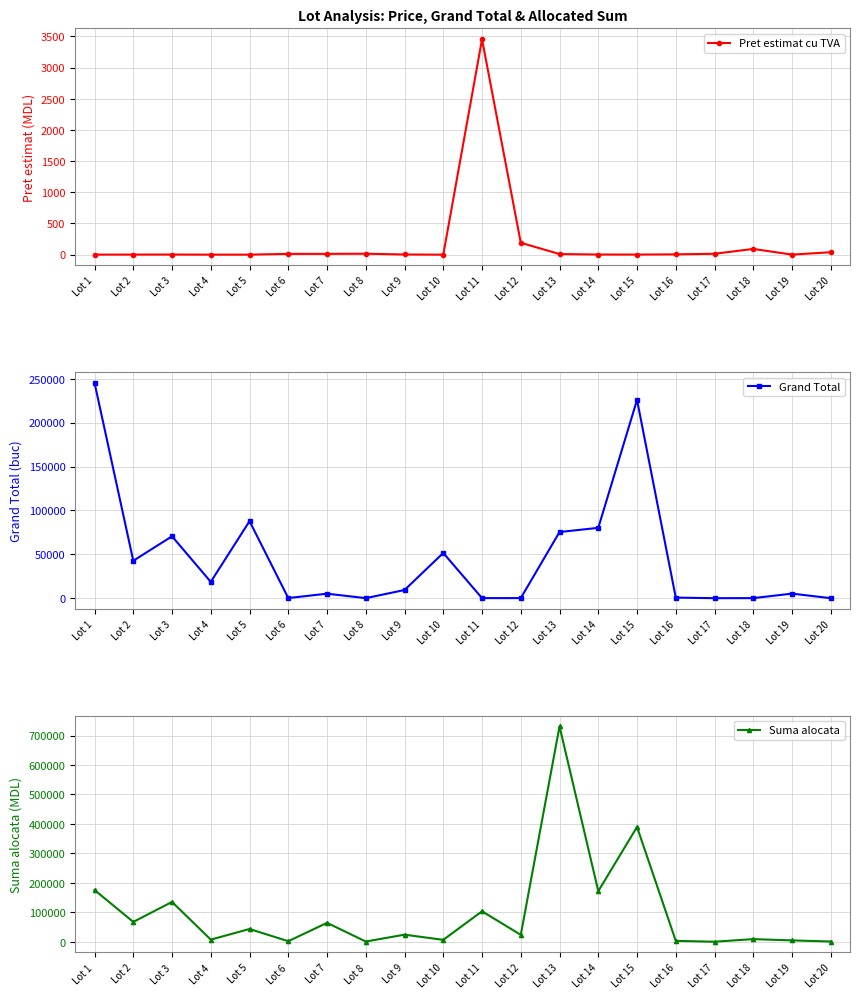

Reading left to right, what are all the values shown in this chart?

Pret estimat cu TVA: Lot 1=0.7	Lot 2=1.6	Lot 3=1.9	Lot 4=0.4	Lot 5=0.5	Lot 6=12.5	Lot 7=12.5	Lot 8=15.0	Lot 9=2.6	Lot 10=0.1	Lot 11=3455.0	Lot 12=190.7	Lot 13=9.7	Lot 14=2.1	Lot 15=1.7	Lot 16=4.8	Lot 17=14.1	Lot 18=91.8	Lot 19=0.9	Lot 20=38.8
Grand Total: Lot 1=245400.0	Lot 2=42654.0	Lot 3=70550.0	Lot 4=18600.0	Lot 5=87800.0	Lot 6=167.0	Lot 7=5163.0	Lot 8=69.0	Lot 9=9335.0	Lot 10=51555.0	Lot 11=103.0	Lot 12=124.0	Lot 13=75400.0	Lot 14=80170.0	Lot 15=225950.0	Lot 16=679.0	Lot 17=25.0	Lot 18=100.0	Lot 19=5229.0	Lot 20=27.0
Suma alocata: Lot 1=175829.1	Lot 2=67563.9	Lot 3=135371.3	Lot 4=7499.5	Lot 5=43566.4	Lot 6=2084.2	Lot 7=64434.2	Lot 8=1035.0	Lot 9=24277.7	Lot 10=6727.9	Lot 11=103651.2	Lot 12=23641.3	Lot 13=731078.4	Lot 14=171964.6	Lot 15=389673.0	Lot 16=3259.2	Lot 17=352.5	Lot 18=9180.0	Lot 19=4852.5	Lot 20=1046.5